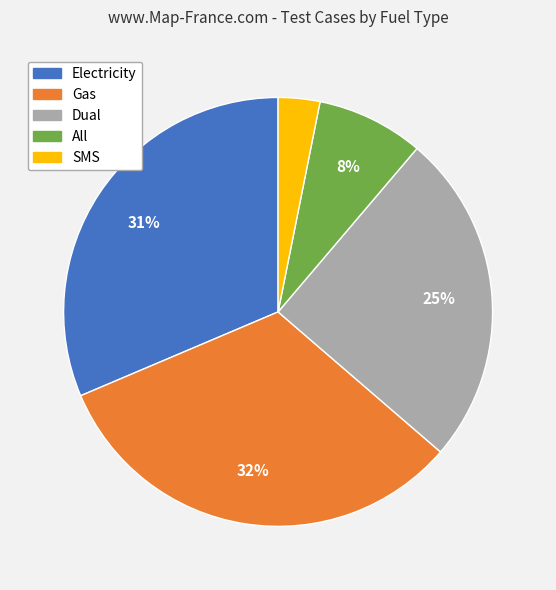

True or false: All accounts for 8% of the total.

True